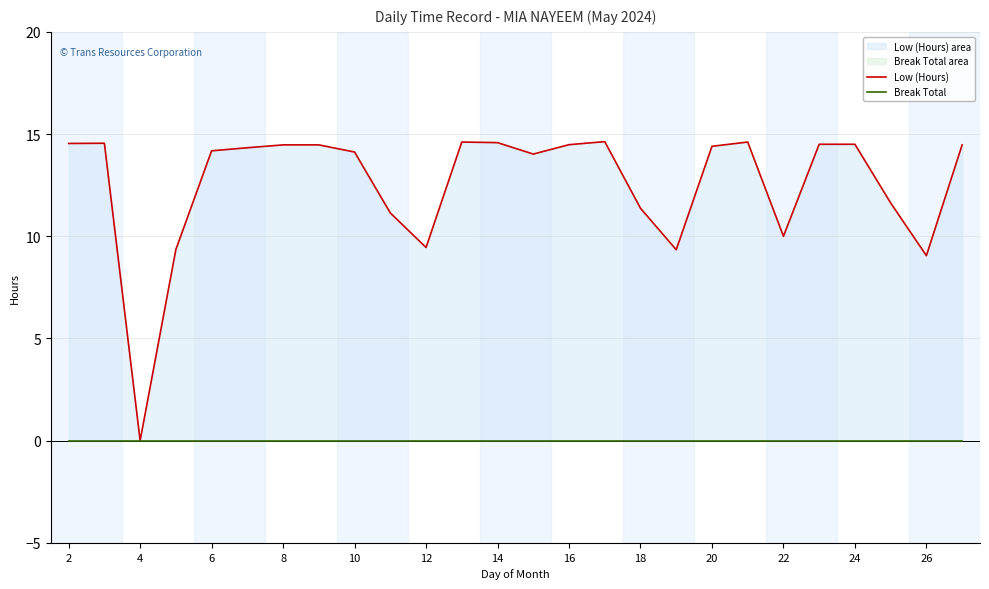

The value of Break Total at 6 is 0.0. True or false?

True